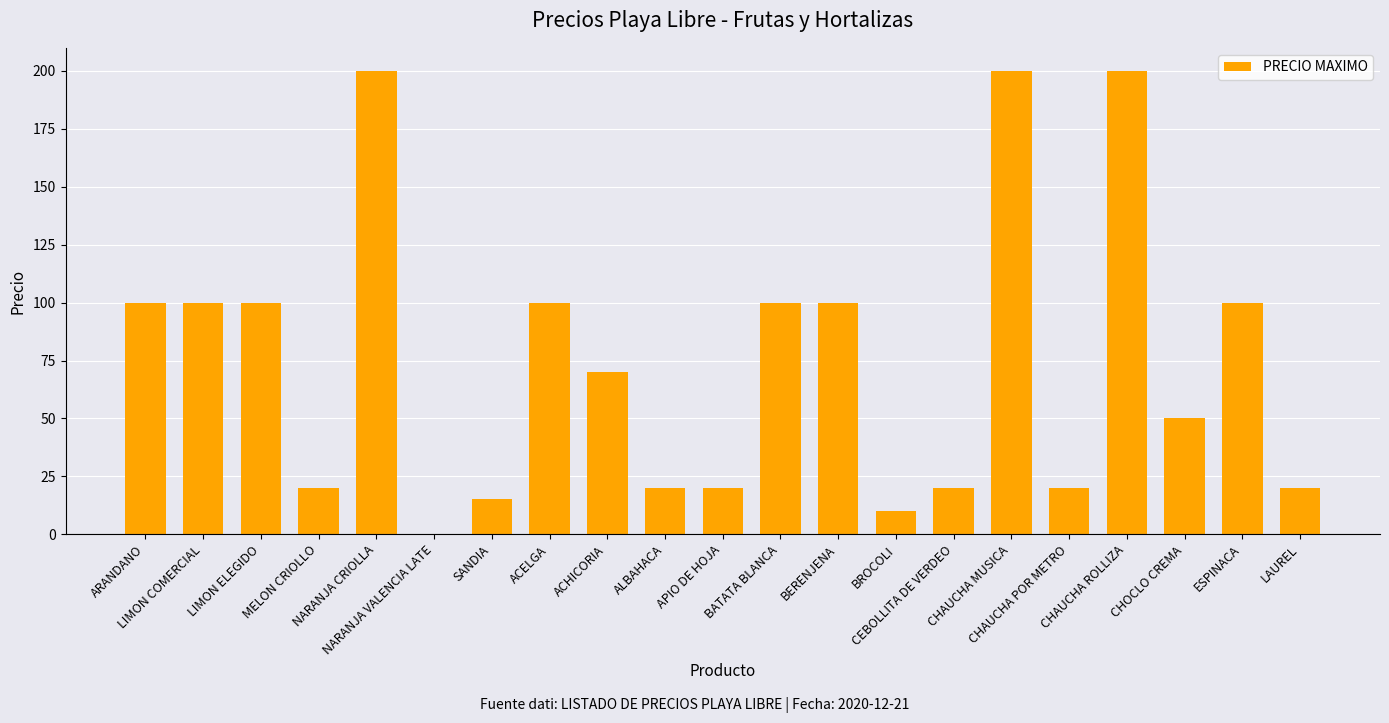

Reading left to right, extract all data points from this chart.

100	100	100	20	200	0	15	100	70	20	20	100	100	10	20	200	20	200	50	100	20